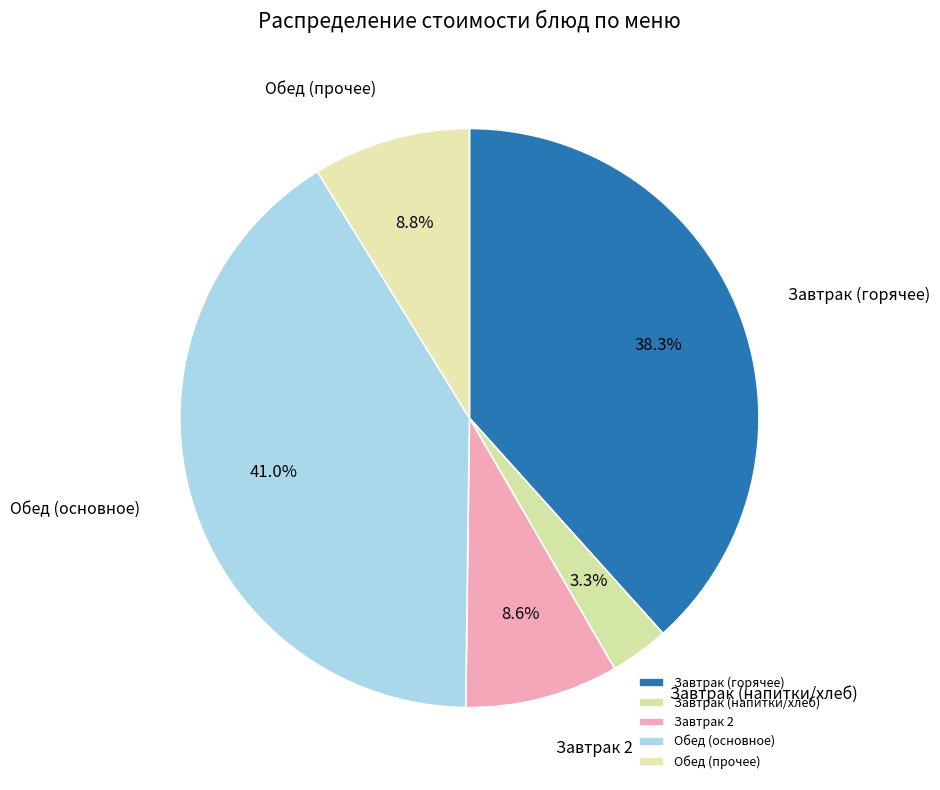

What is the smallest slice in the pie chart?

Завтрак (напитки/хлеб)